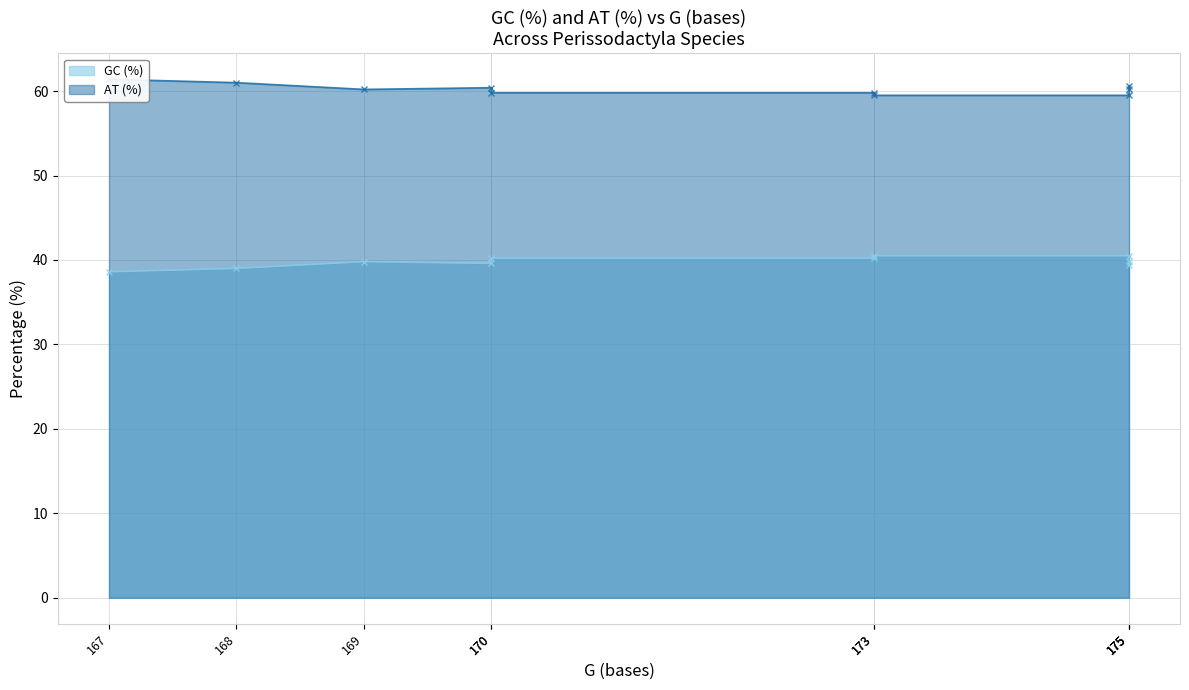

Which series has the largest total across all categories?

AT (%)